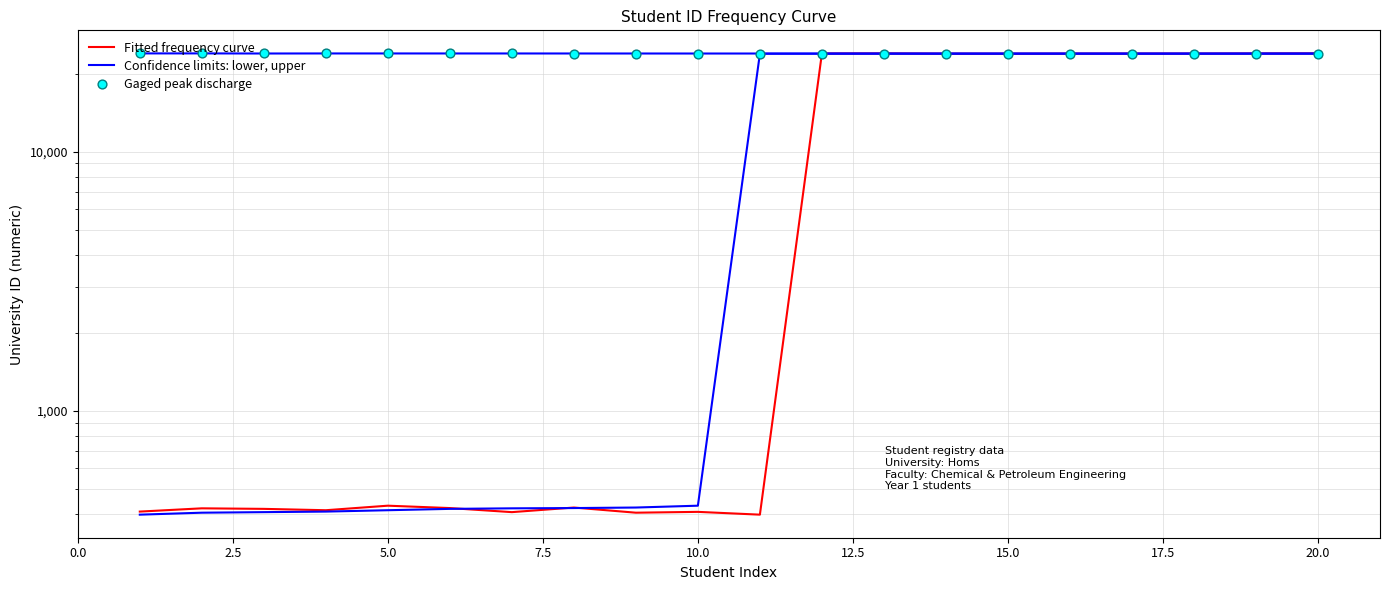

At how many categories does at least one series exceed 9303?

20